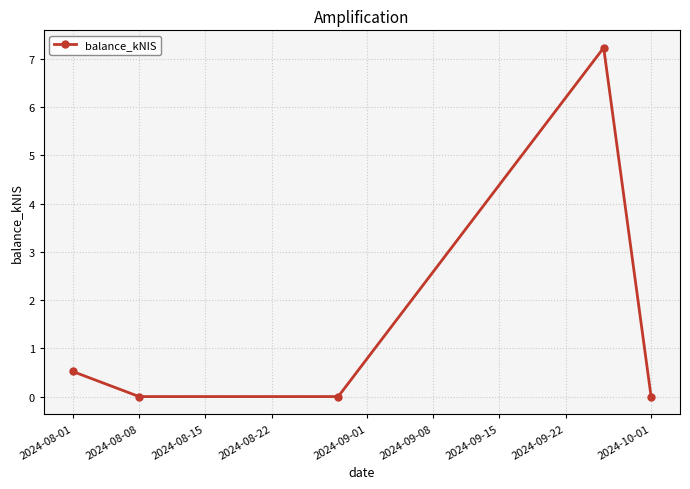

How many points are higher than both their immediate neighbors (excluding endpoints)?

1